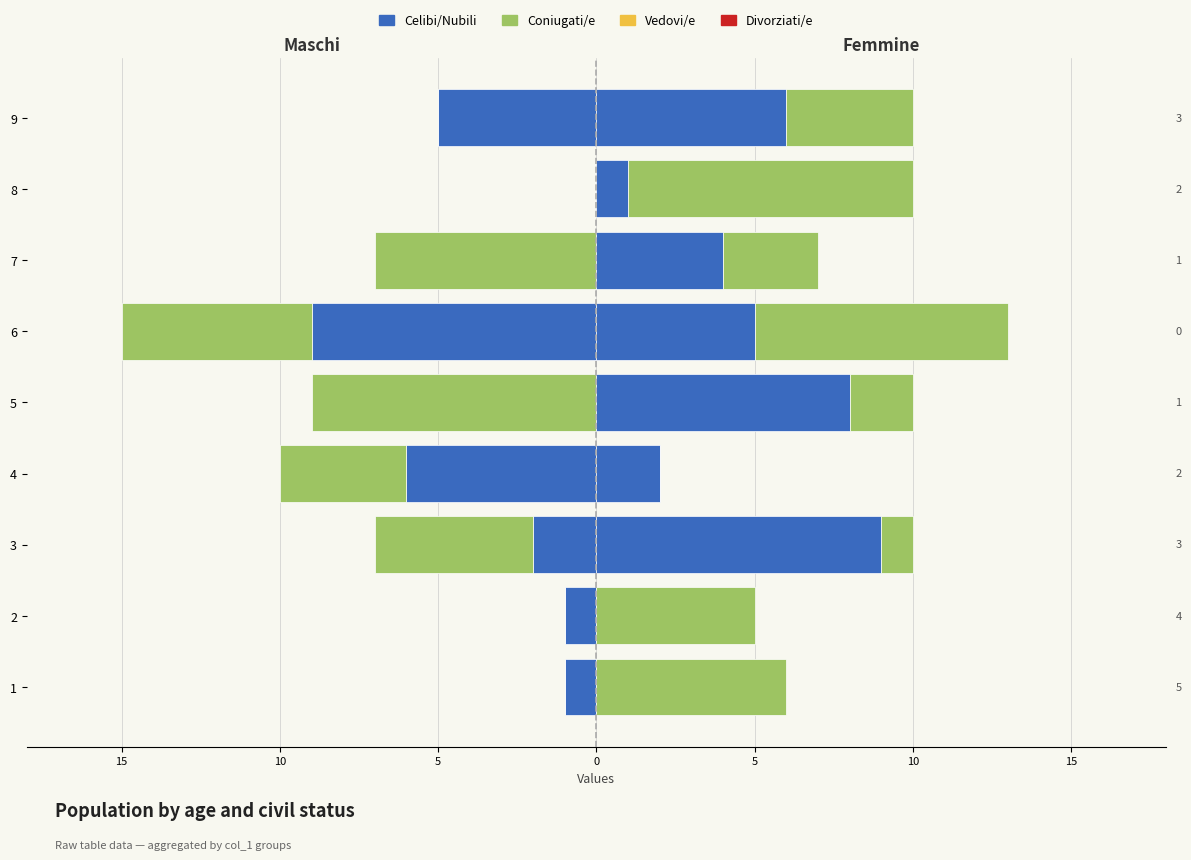

Does the chart contain any negative values?

Yes